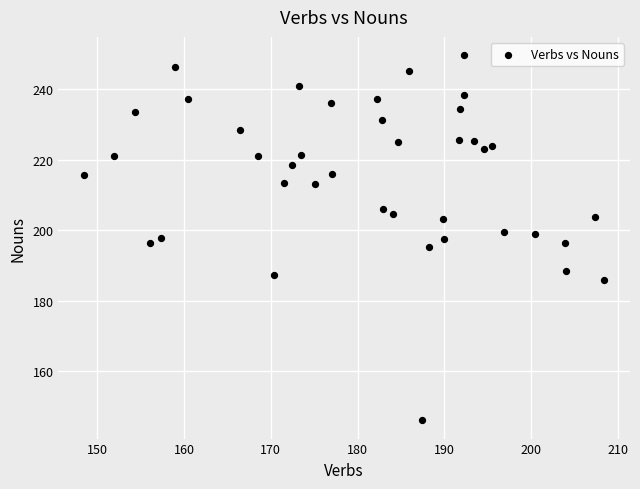

What is the range of X values (max minus min)?

59.9